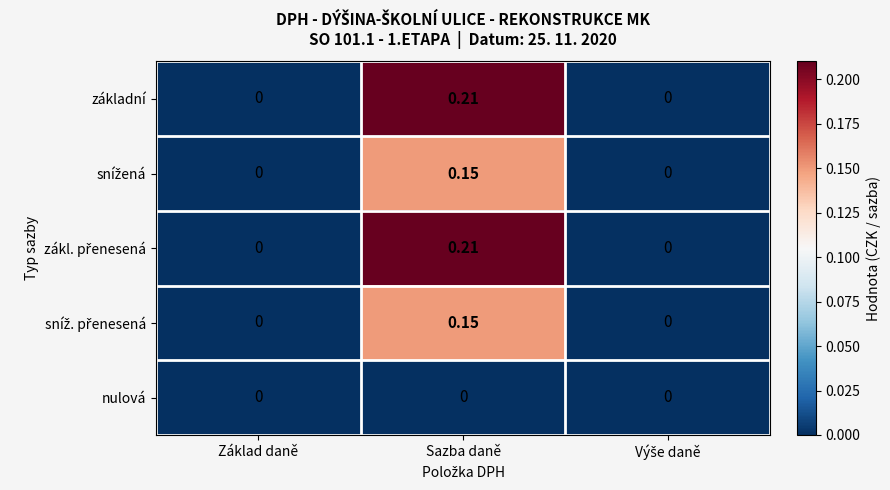

At which category is the sum across all series the highest?

Sazba daně